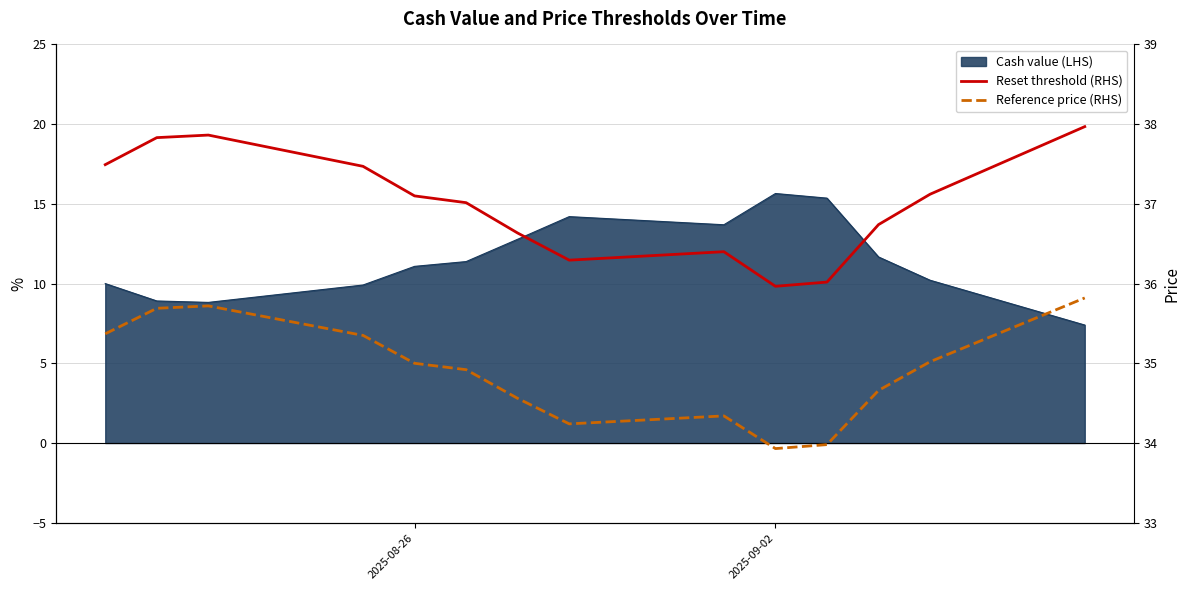

What is the difference between the Reference price (RHS) values at 2025-09-02 and 9?

1.8